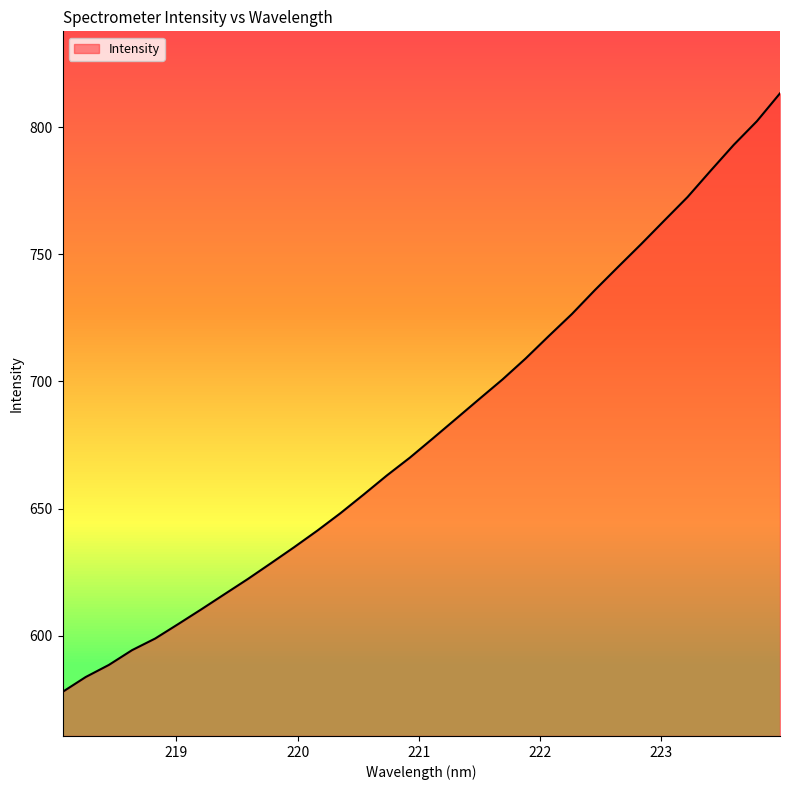

What is the maximum value shown in the chart?

813.4